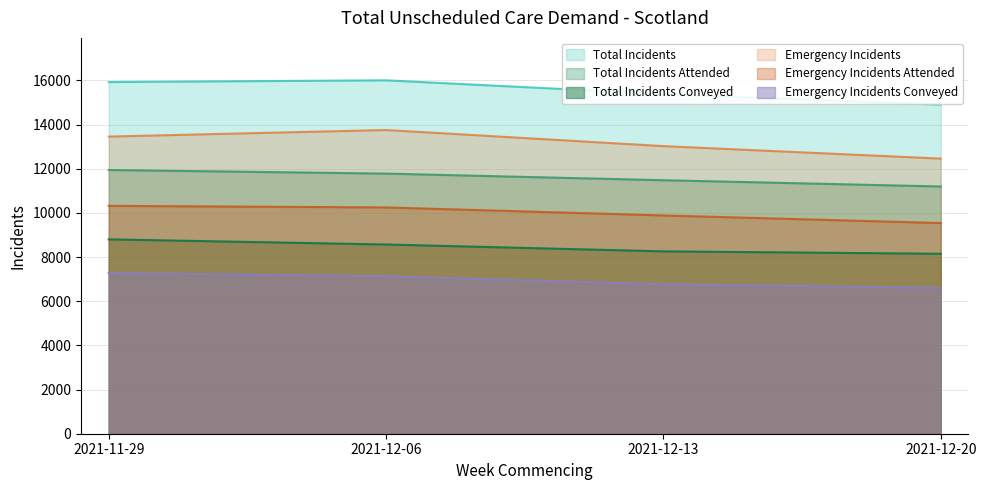

What position from the right is 2021-12-13?

2